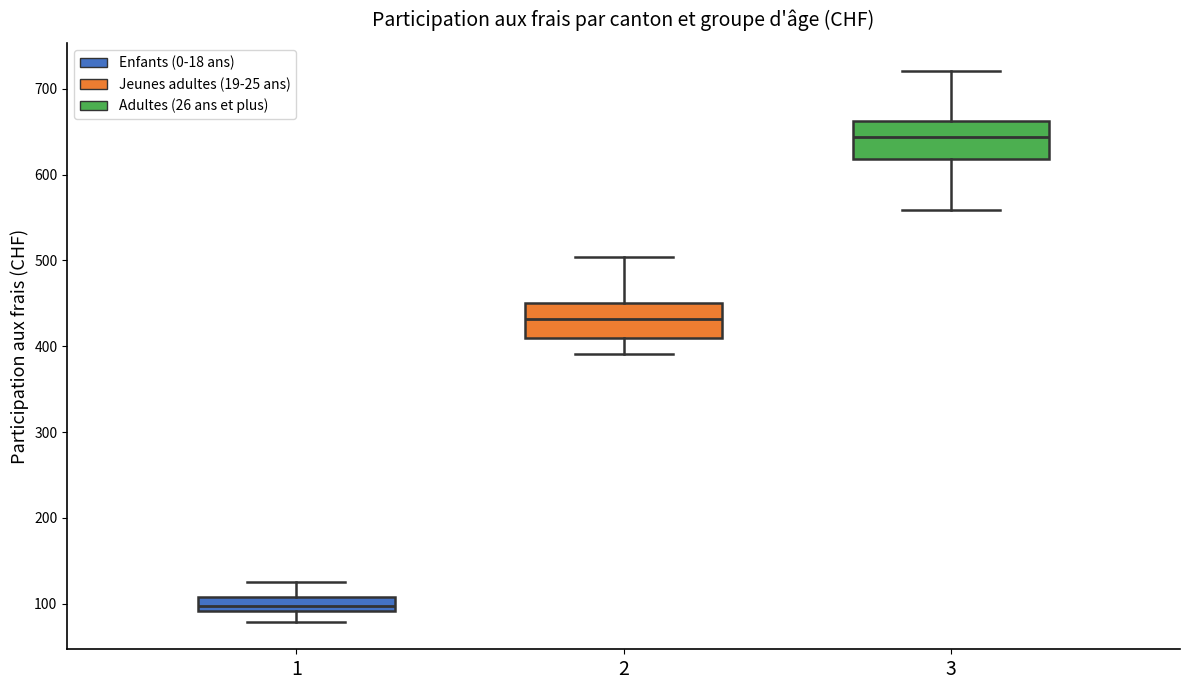

Reading left to right, transcribe this box plot: for each box, give where its median line is, the range the box spans, and where its two whiskers end, as read against the y-axis. The values are not printed on the chart, so give them approximately, as read against the axis.

1: median 100, box 90 to 110, whiskers 80 to 130
2: median 430, box 410 to 450, whiskers 390 to 500
3: median 640, box 620 to 660, whiskers 560 to 720